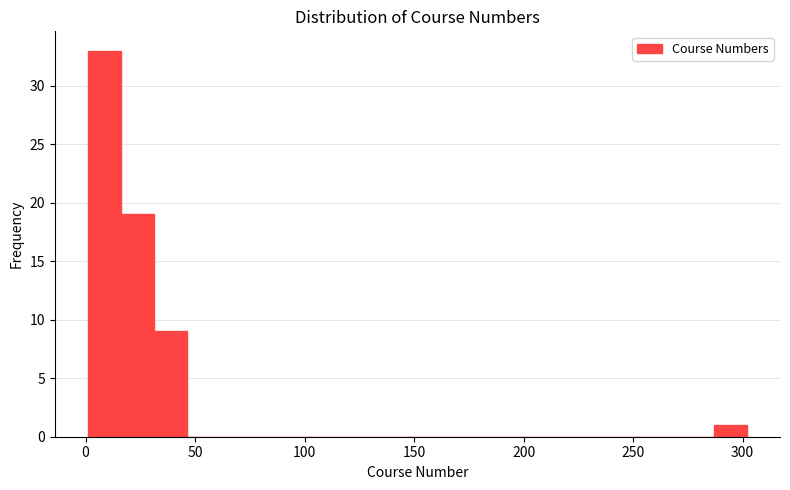

Read against the x-axis, roughly where is the centre of the tallest bar?

10